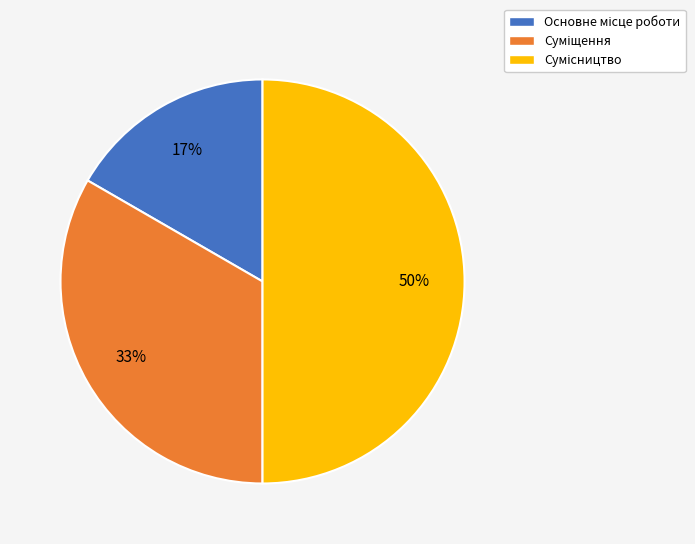

To the nearest percent, what is the difference between the largest and smallest slice percentages?

33%